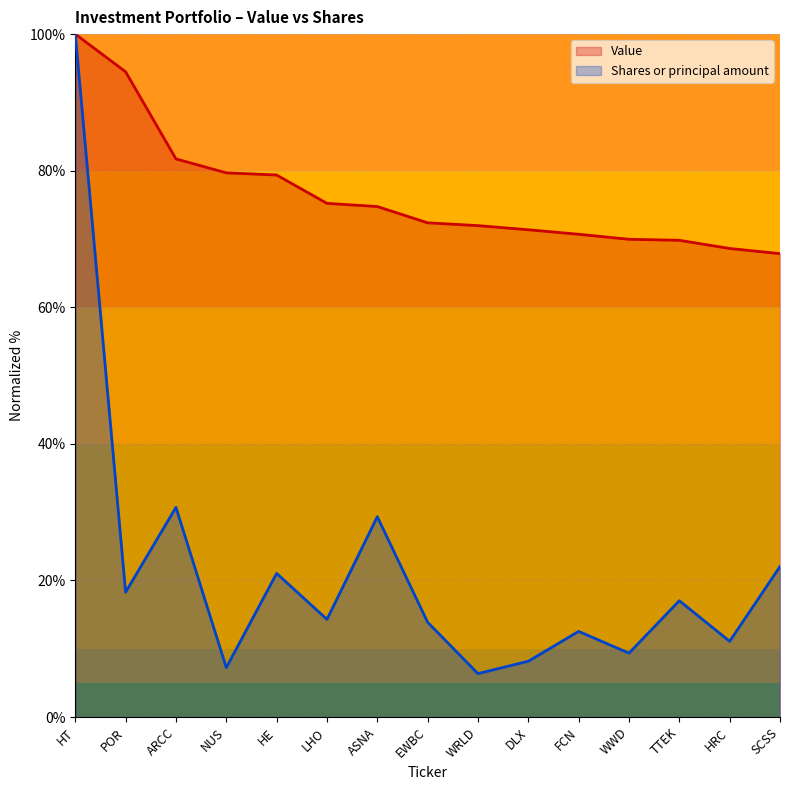

List the labels in order of Shares or principal amount value, smallest first.

WRLD, NUS, DLX, WWD, HRC, FCN, EWBC, LHO, TTEK, POR, HE, SCSS, ASNA, ARCC, HT